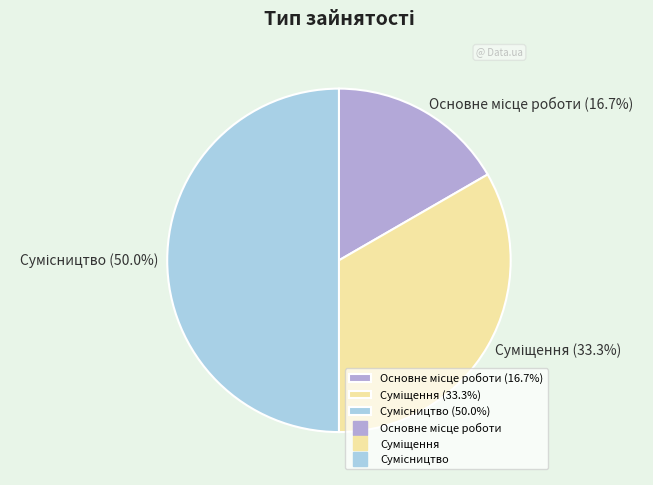

How many segments does this pie chart have?

3